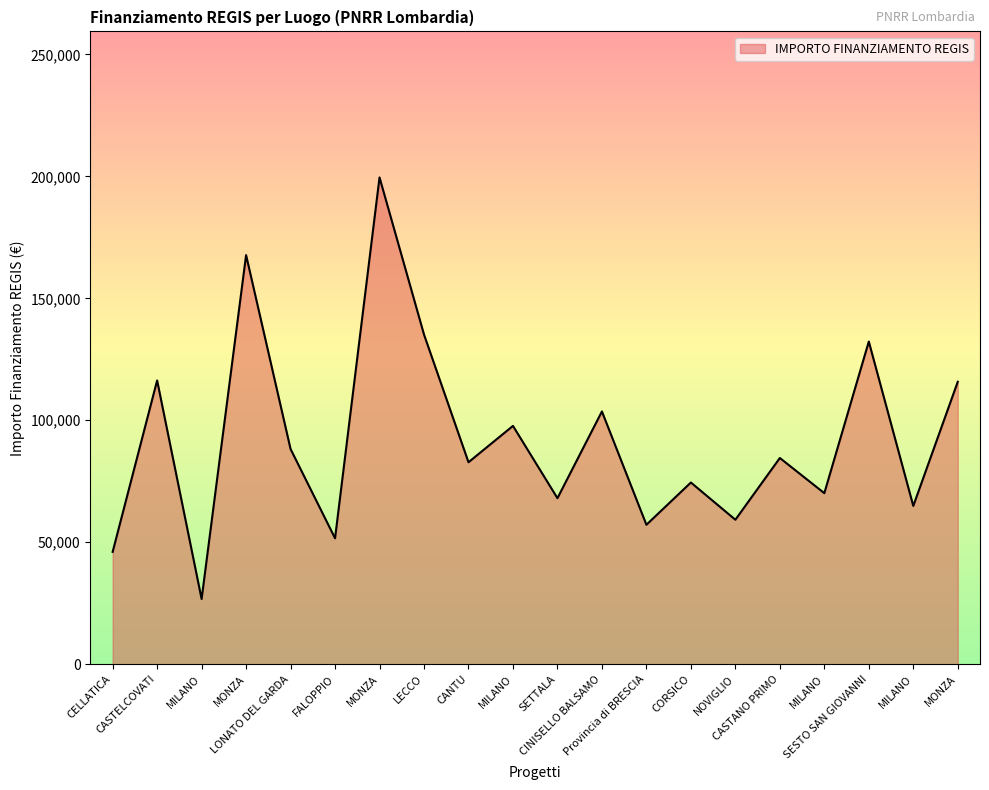

Does the chart have visible grid lines?

No